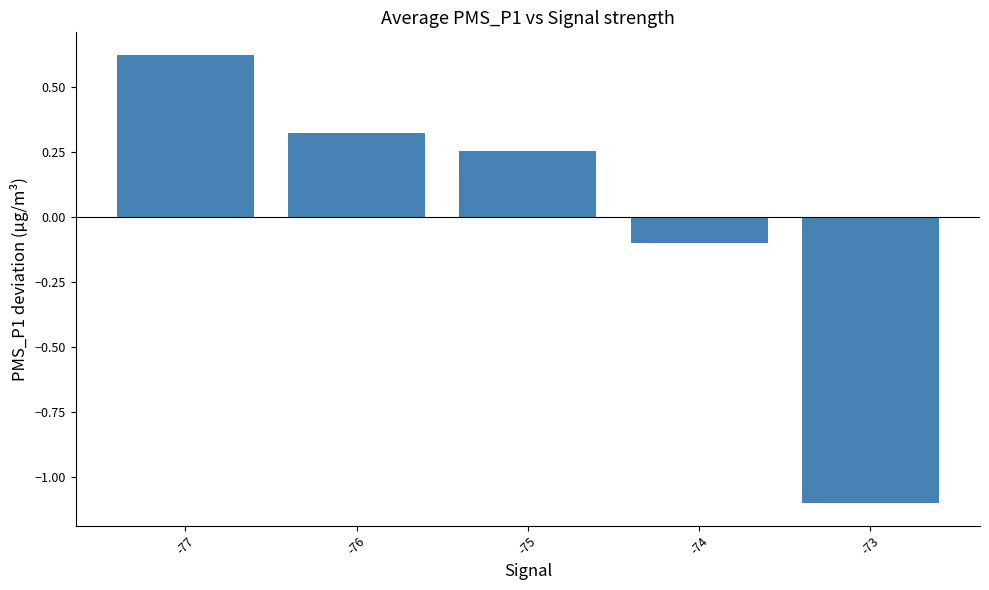

At which label is the value closest to 0?

-74